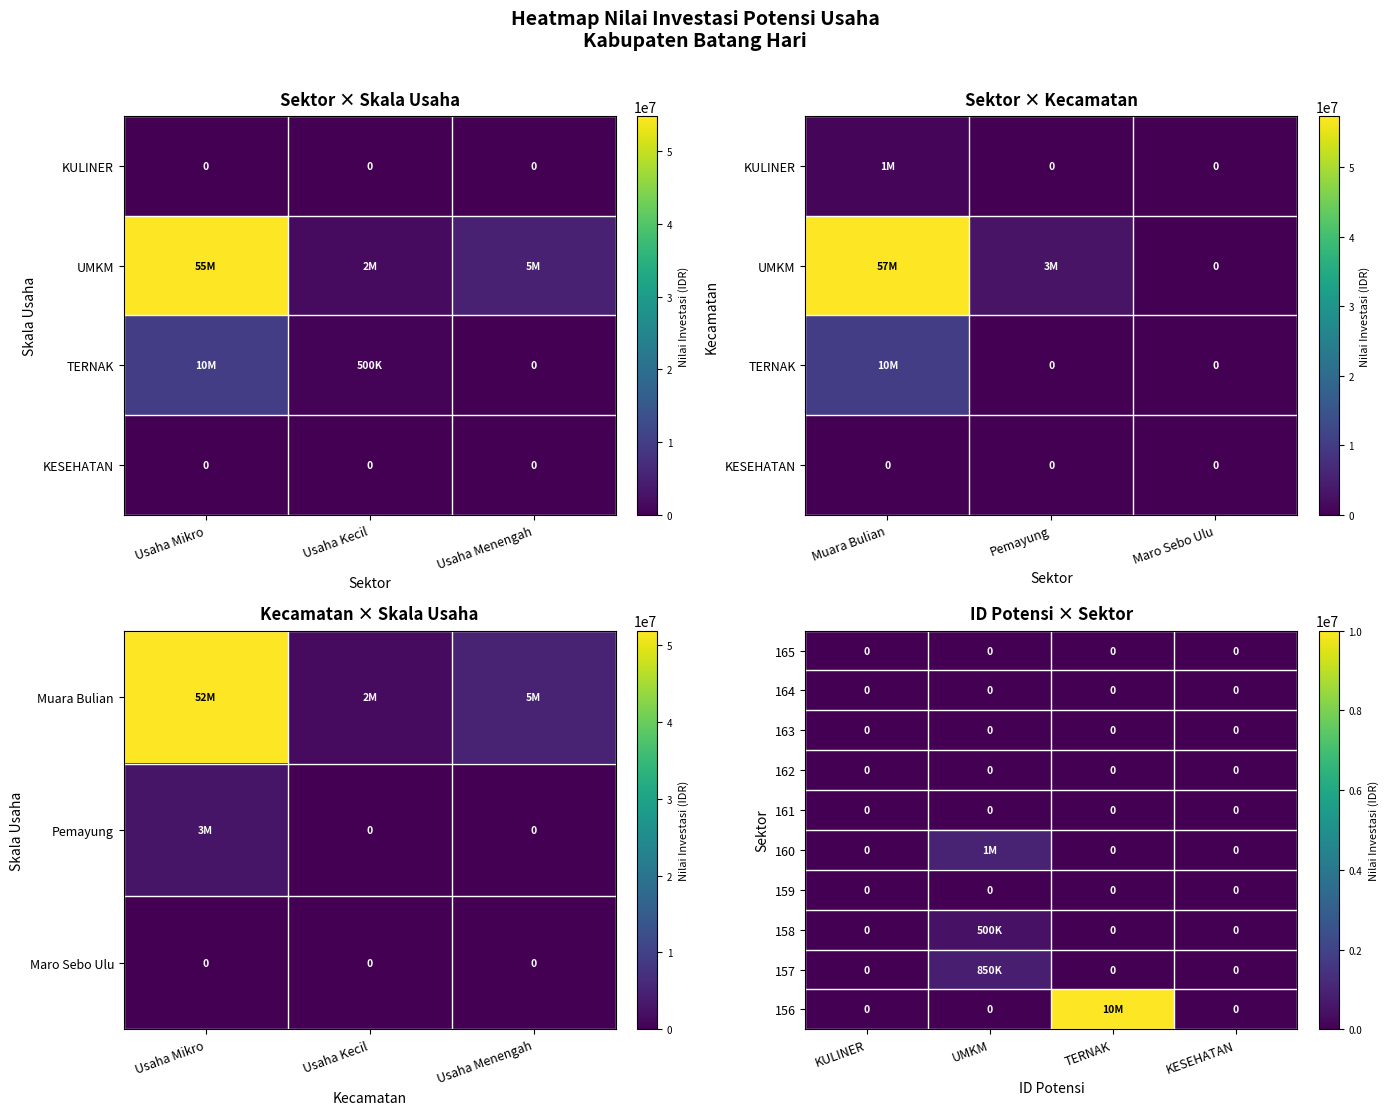

Is it true that 159 equals 0 at KESEHATAN?

True